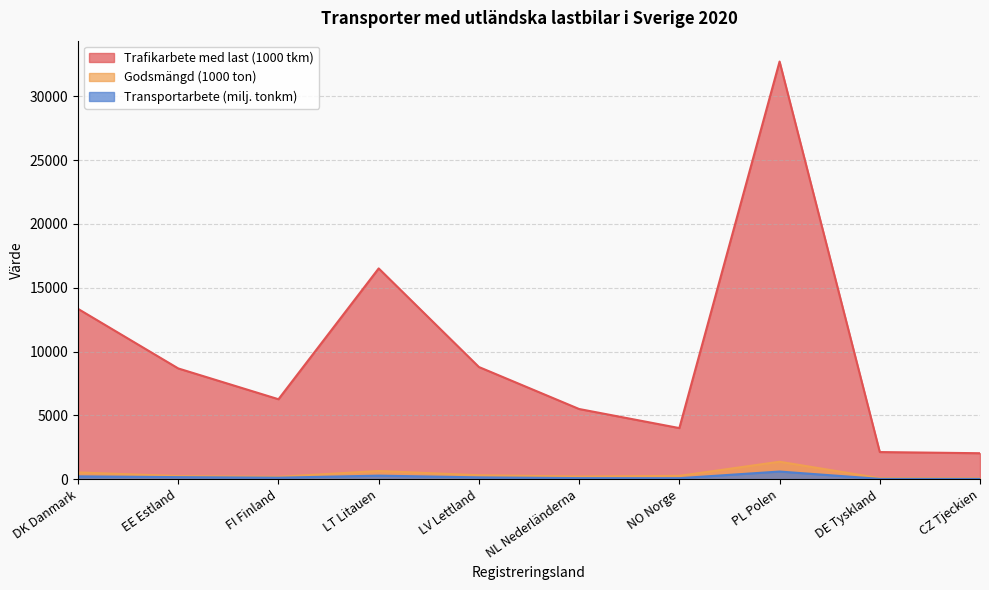

Where does the Godsmängd (1000 ton) series first go above 262?

DK Danmark